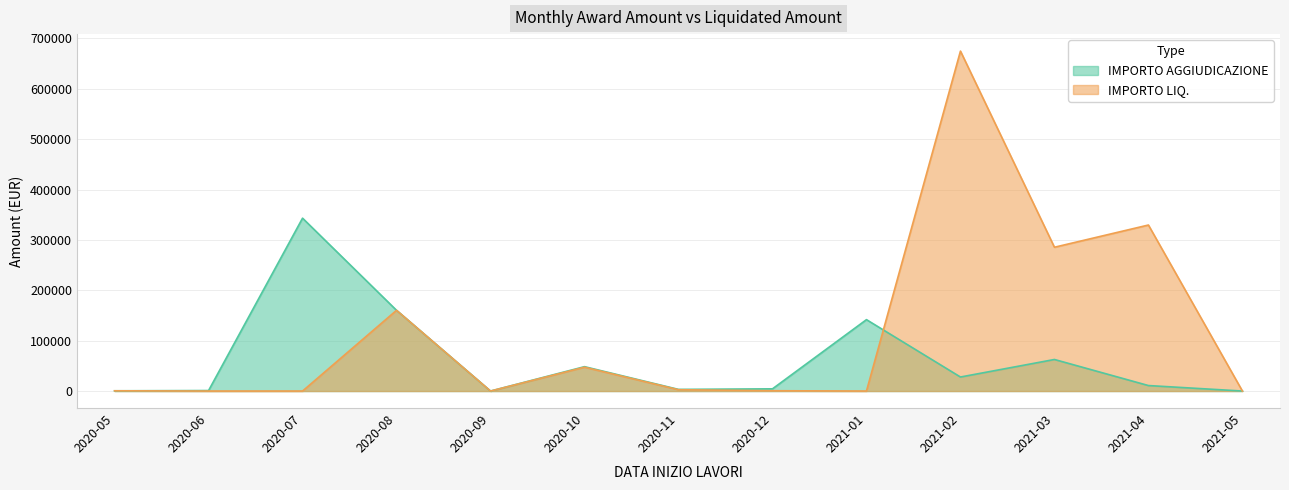

List the labels in order of IMPORTO AGGIUDICAZIONE value, smallest first.

2020-09, 2021-05, 2020-05, 2020-06, 2020-11, 2020-12, 2021-04, 2021-02, 2020-10, 2021-03, 2021-01, 2020-08, 2020-07